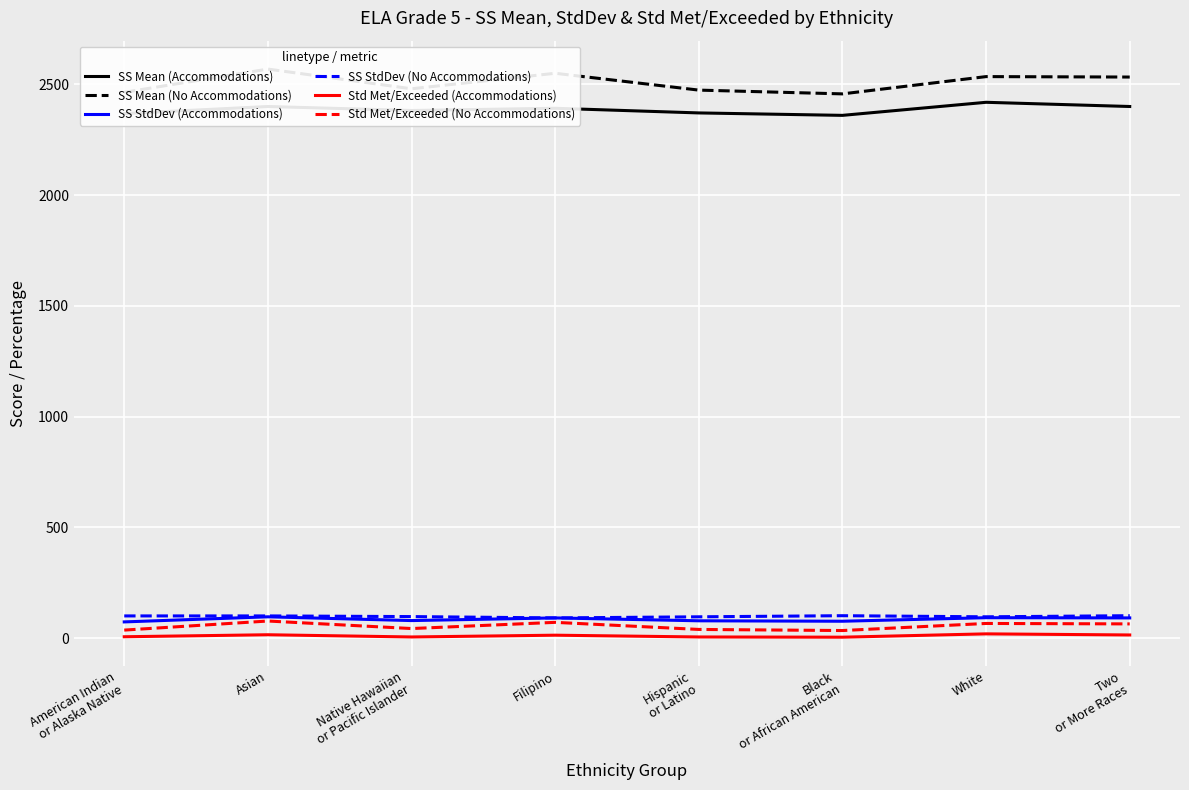

How many lines are shown in the chart?

6